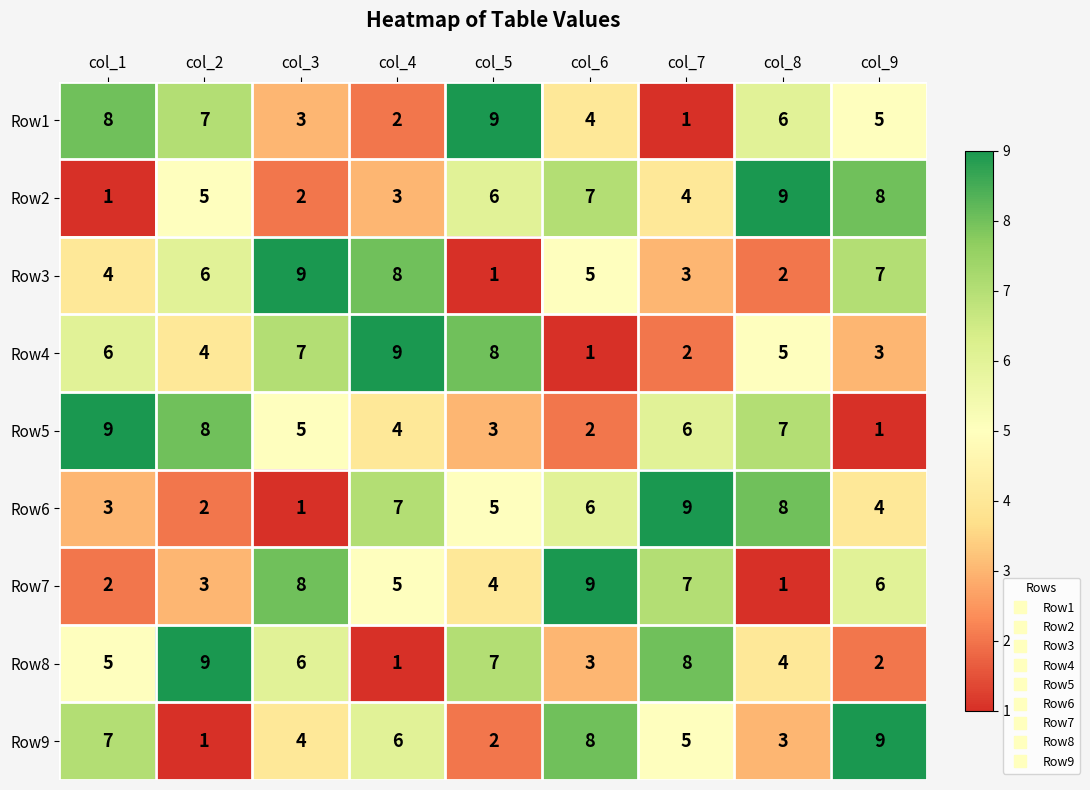

Rank the series at col_7 from highest to lowest value.

Row6, Row8, Row7, Row5, Row9, Row2, Row3, Row4, Row1